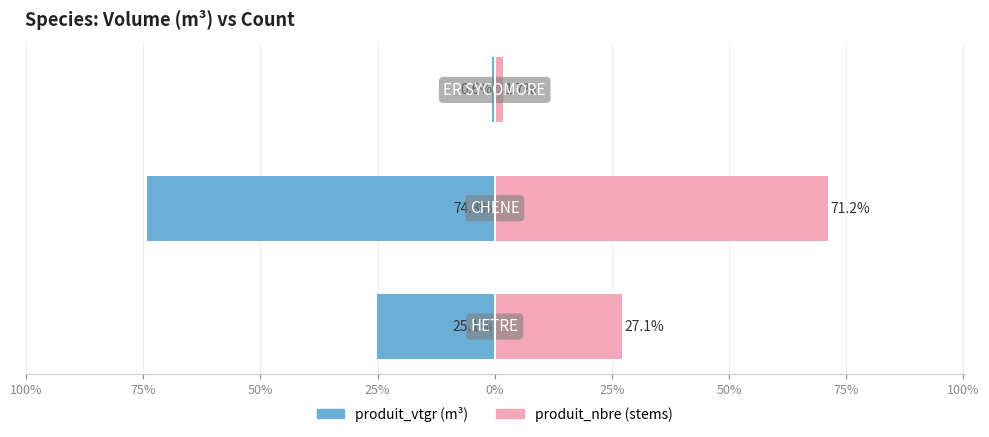

What is the value of the produit_vtgr (m3) bar at the 3rd from the left?

-0.6